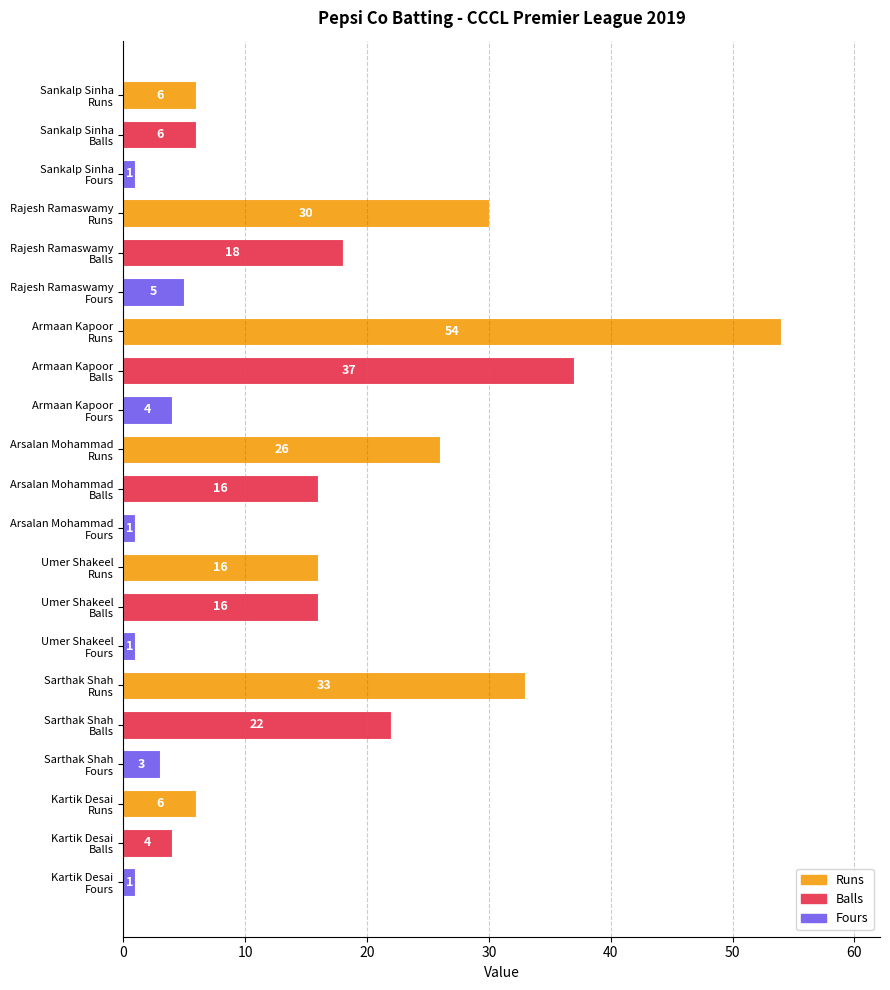

What is the maximum value shown in the chart?

54